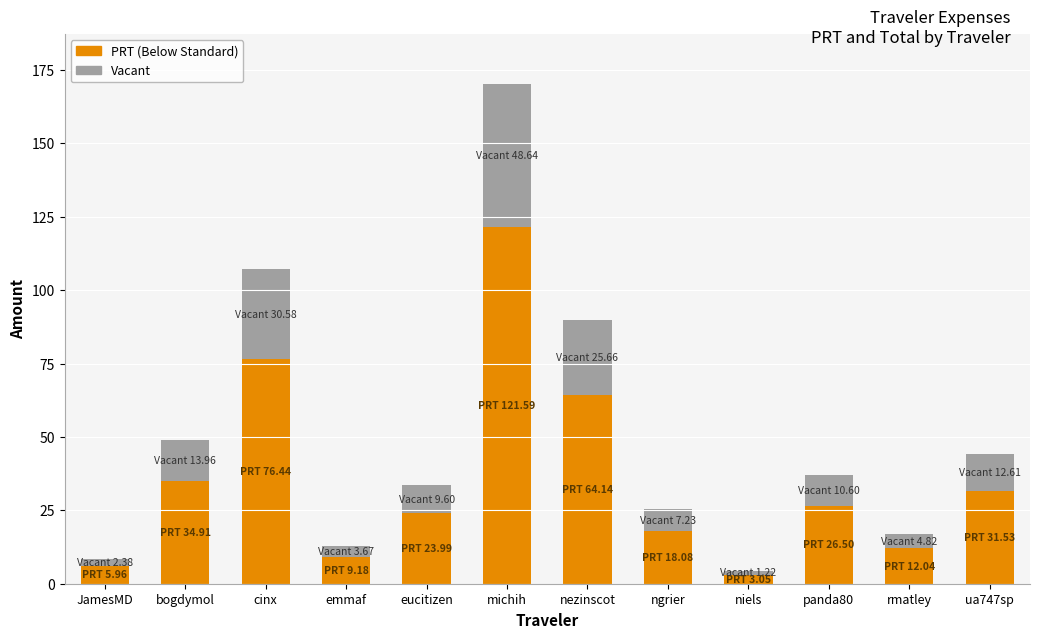

At which category is the sum across all series the highest?

michih